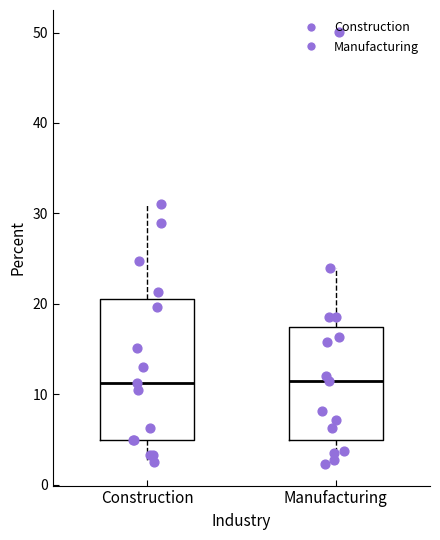

Comparing the boxes themselves (not the whiskers), which one is the tallest?

Construction